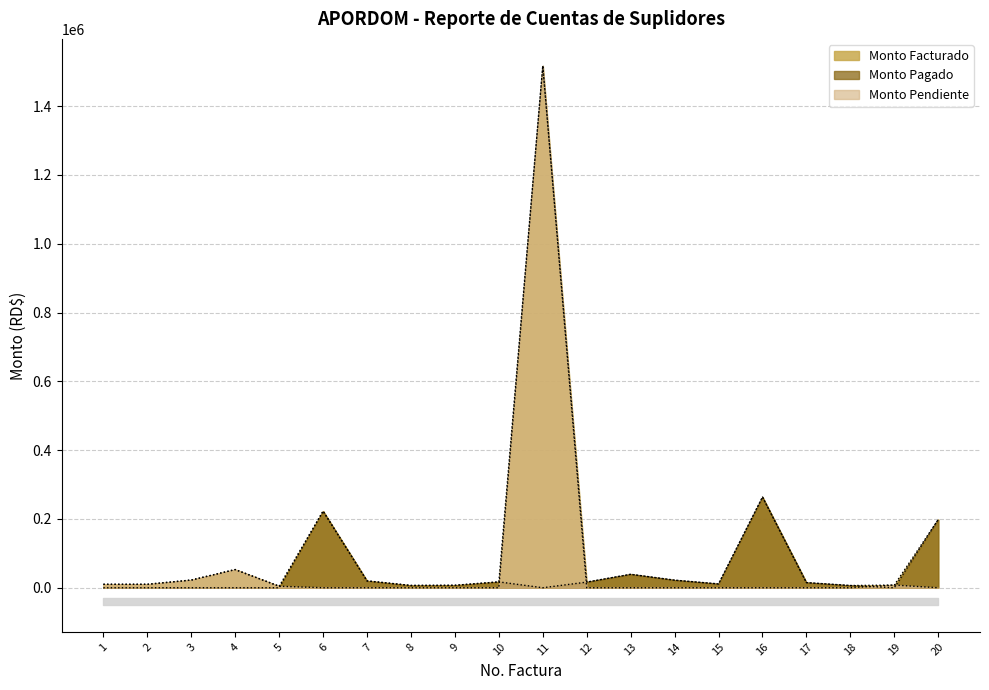

Where do Monto Pendiente and Monto Pagado first cross each other?

5 and 6